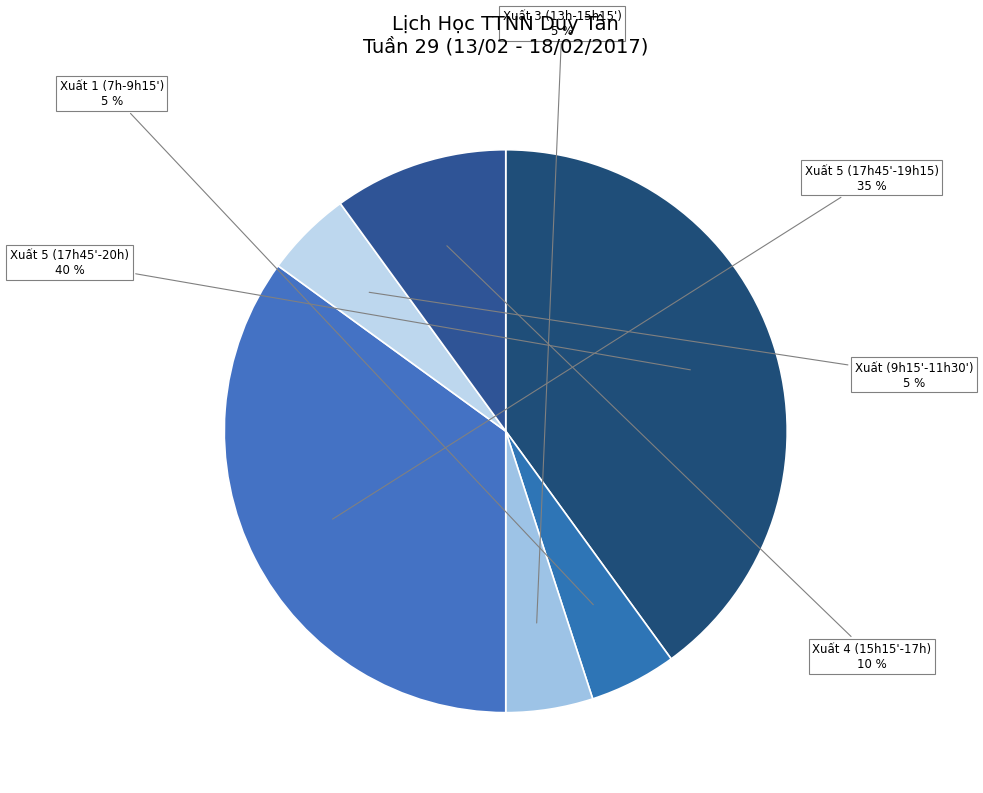

How many segments does this pie chart have?

6